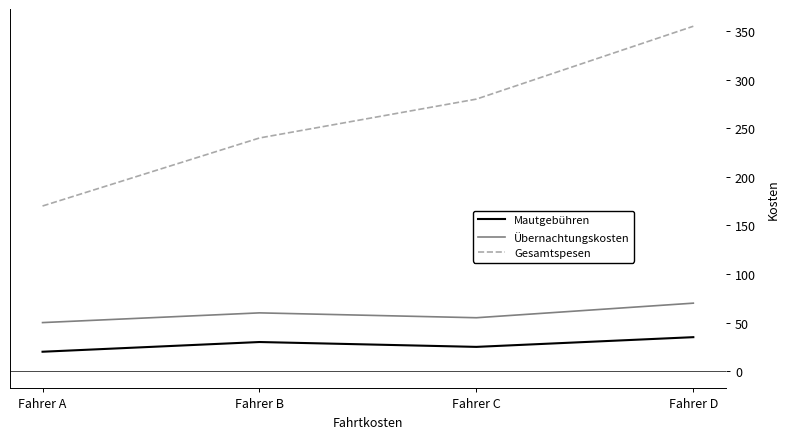

What is the maximum value for Mautgebühren?

35